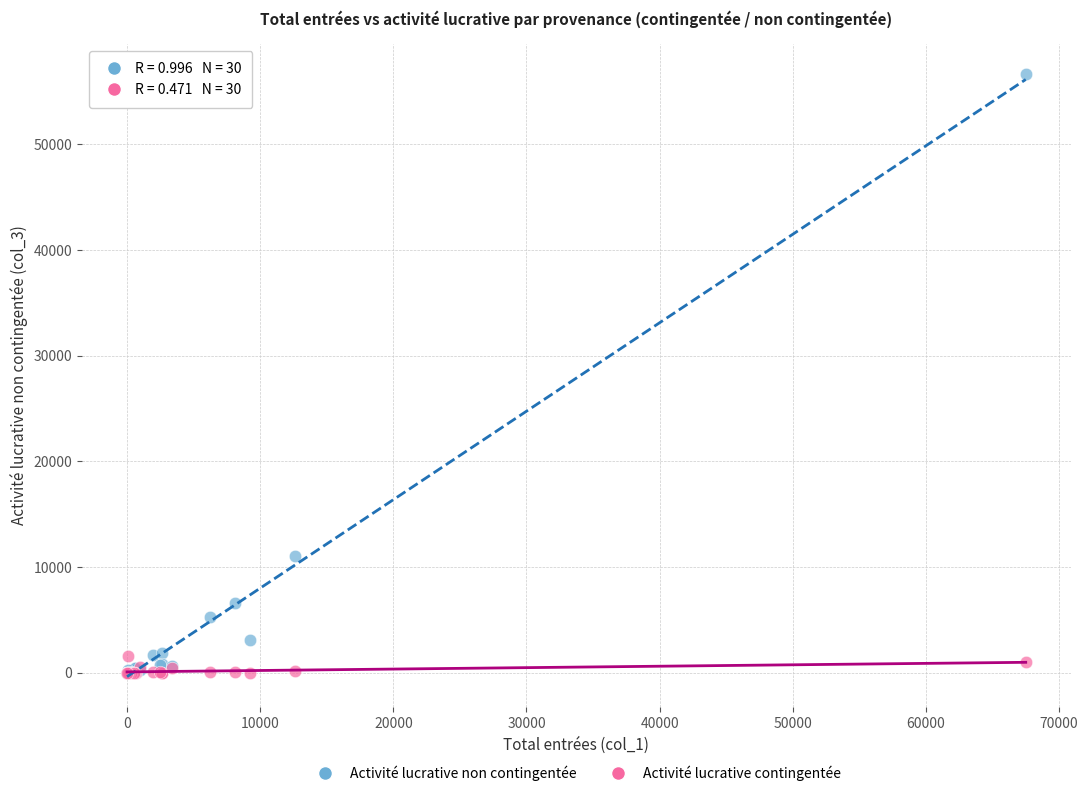

In the Activité lucrative non contingentée series, what Y value is closest to 28329?

11038